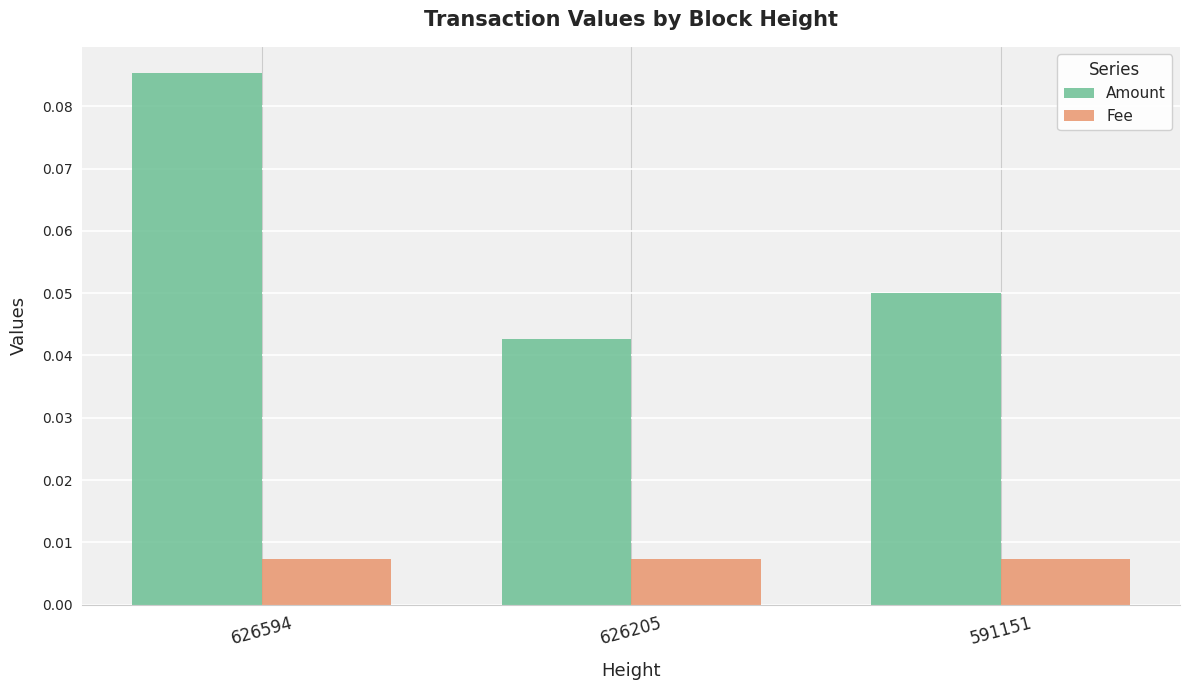

Are the bars horizontal?

No